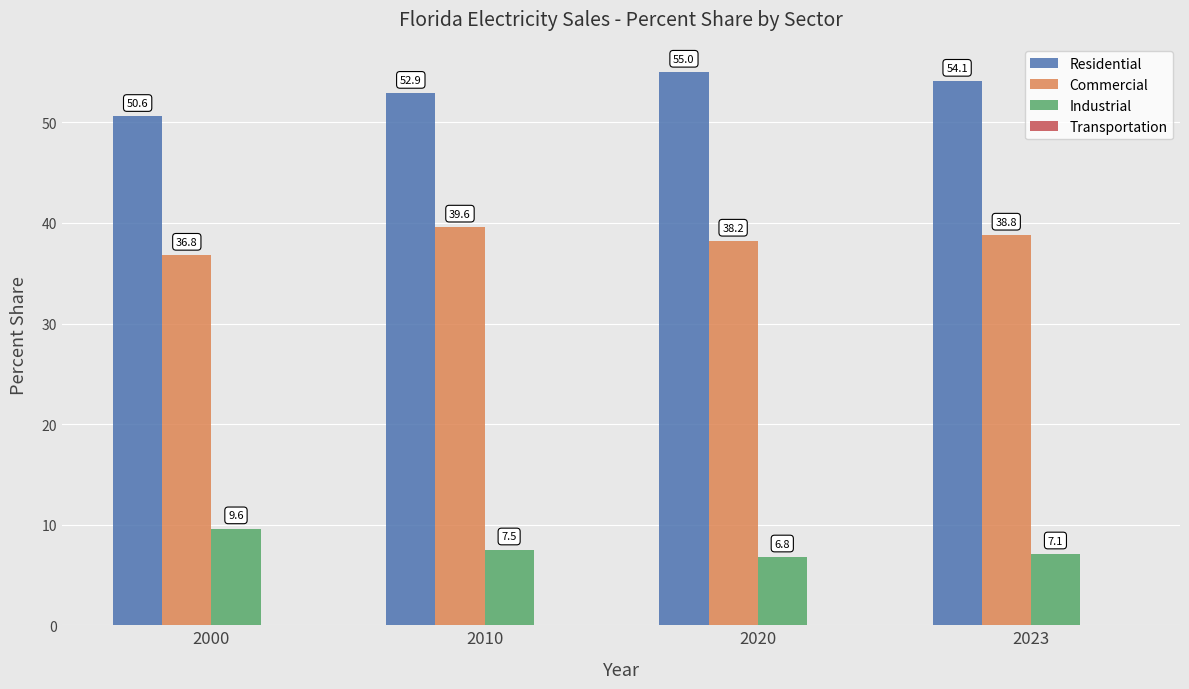

How many bars are there in total?

12